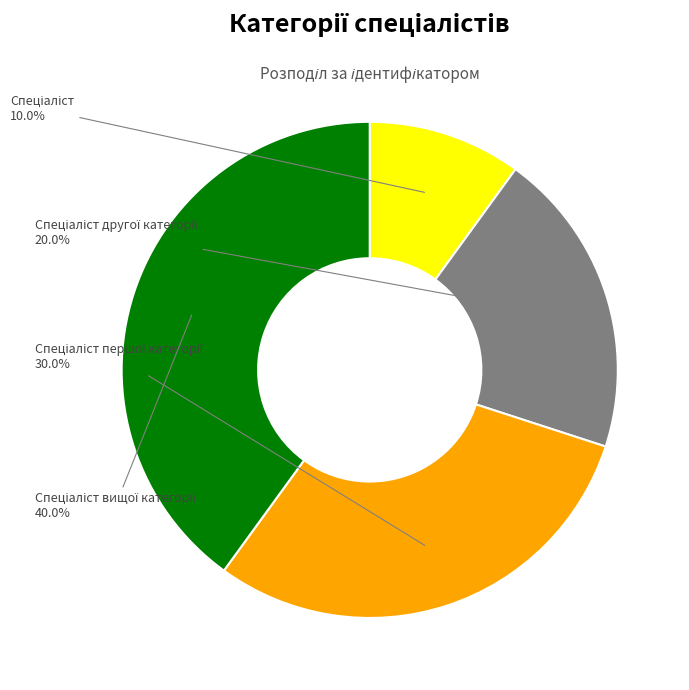

Is there a majority slice in this chart?

No